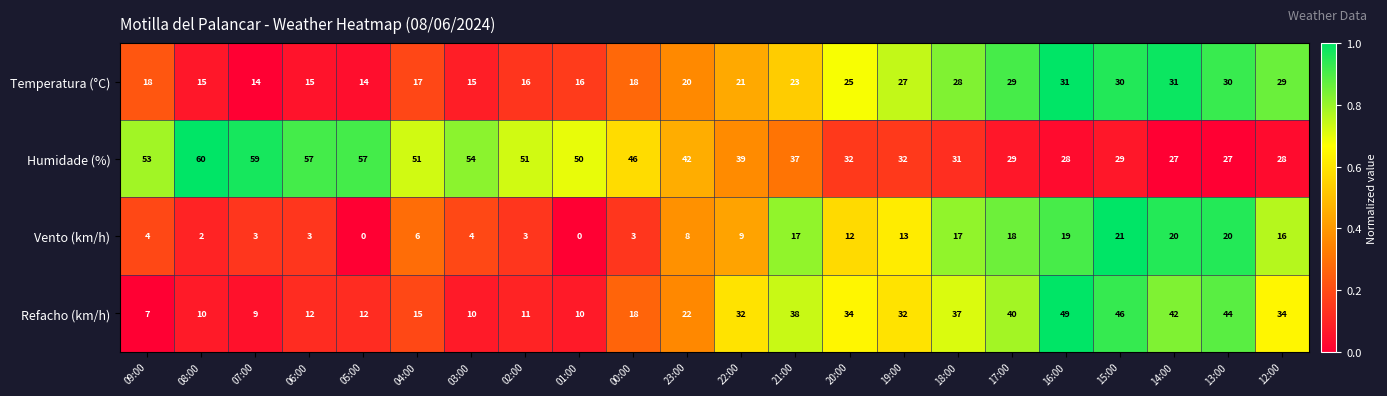

Count the number of categories in the chart.

22